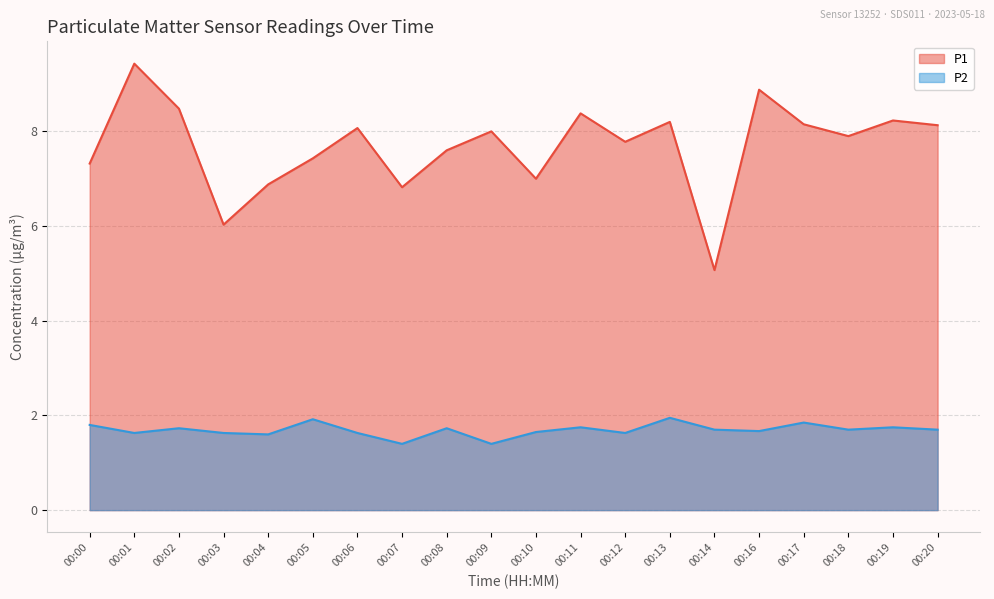

What is the minimum value shown in the chart?

1.4